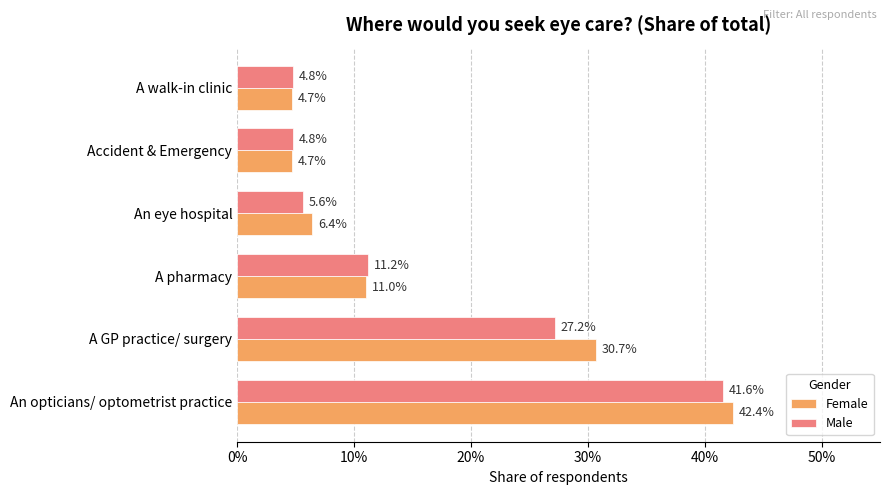

What are all the series names shown in the legend?

Female, Male